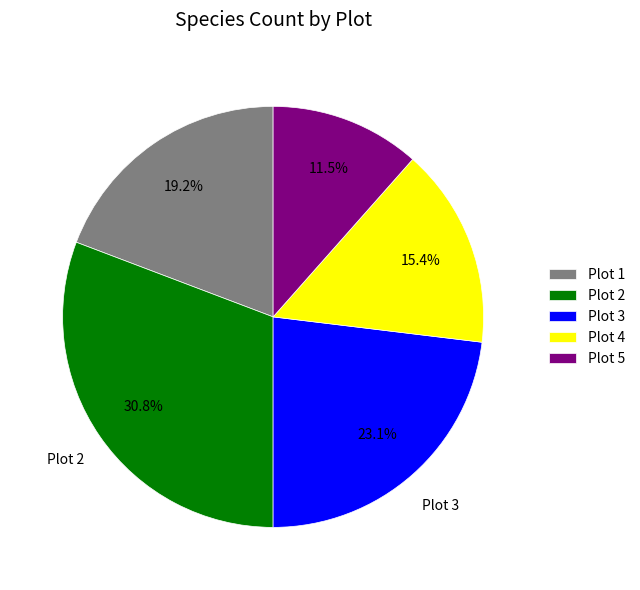

Does any single category account for the majority?

No